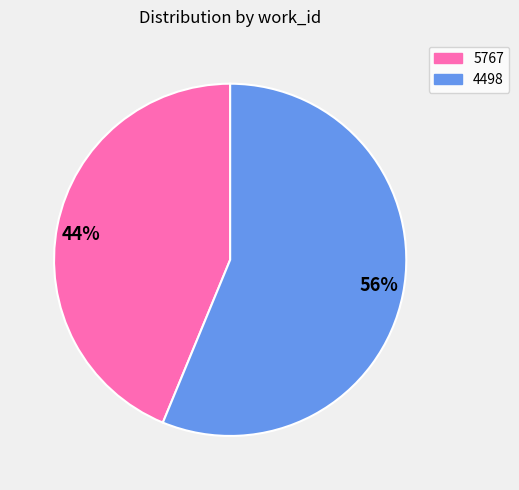

Rank the categories by value from highest to lowest.

56%, 44%